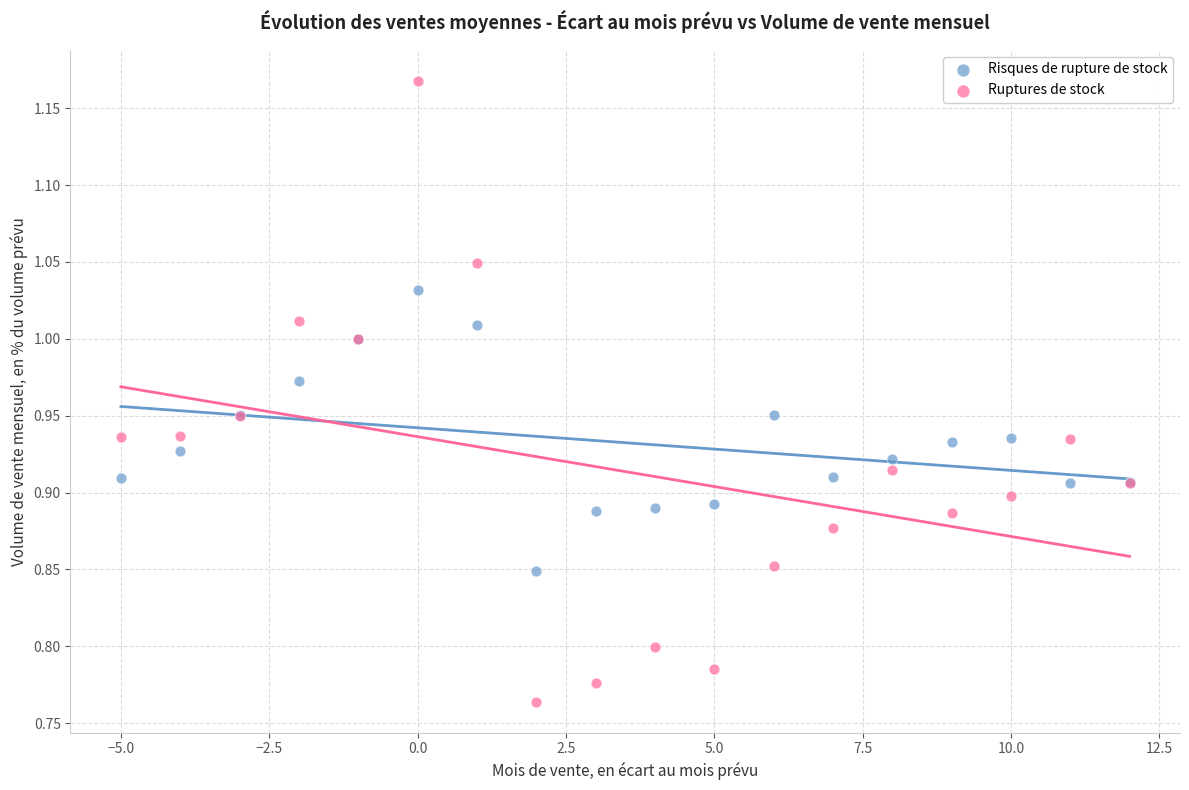

Which series contains the highest Y value?

Ruptures de stock